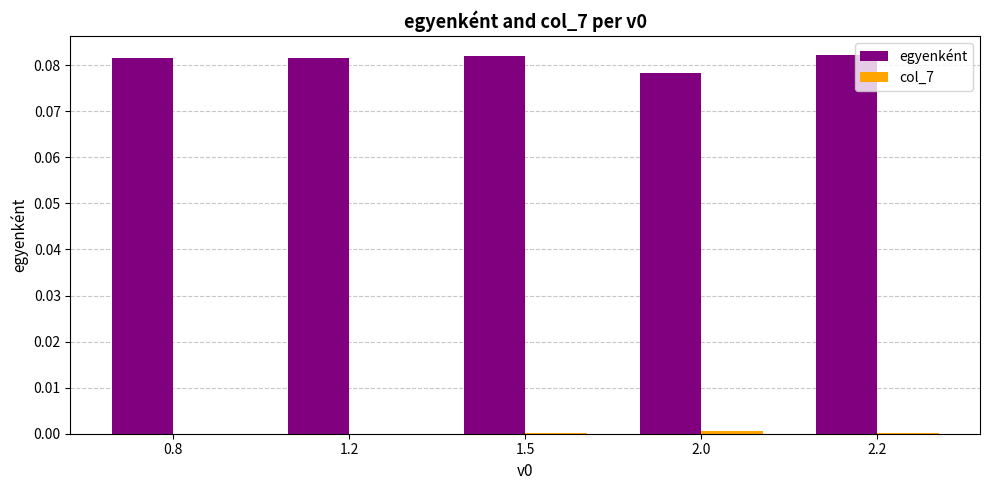

Which series has the largest total across all categories?

egyenként